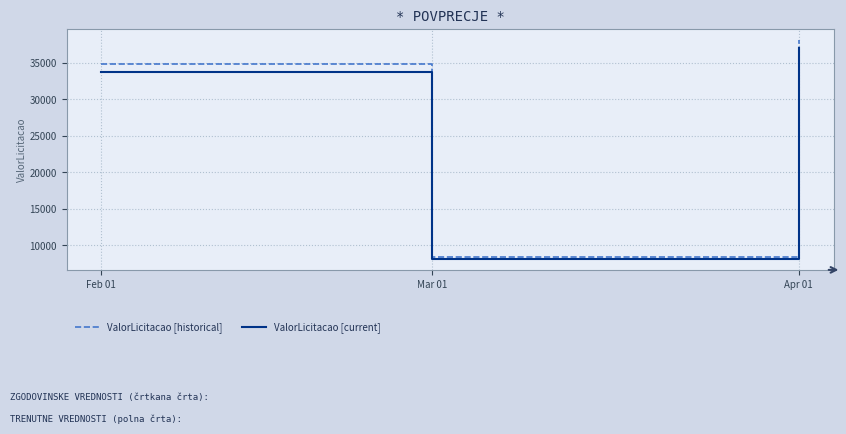

The value of ValorLicitacao [historical] at Apr 01 is 50704.2. True or false?

False